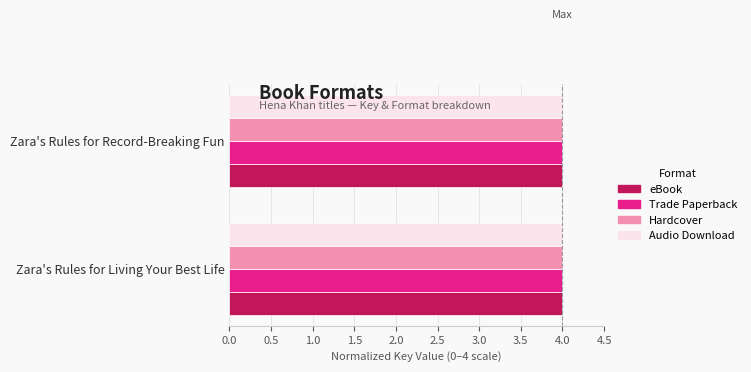

What is the minimum value for eBook?

4.0